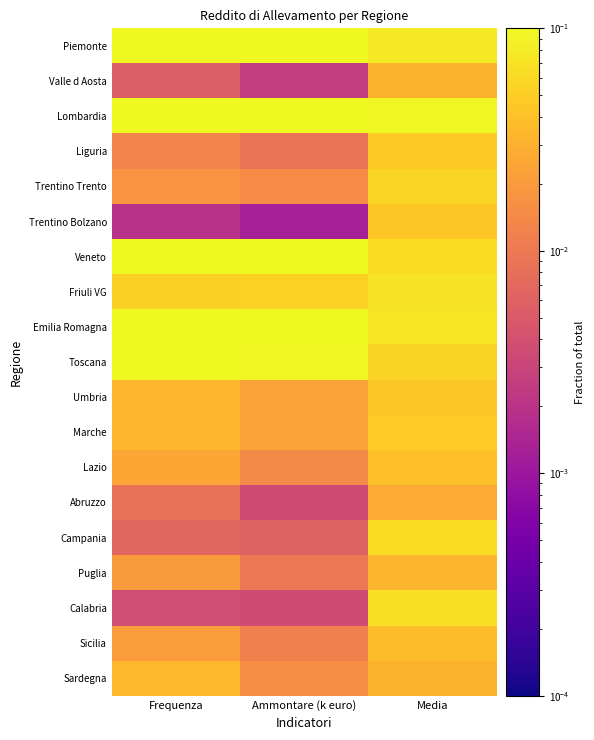

Reading right to left, list all the values displayed in this chart.

Piemonte: Media=0.1	Ammontare (k euro)=0.1	Frequenza=0.1
Valle d Aosta: Media=0.0	Ammontare (k euro)=0.0	Frequenza=0.0
Lombardia: Media=0.1	Ammontare (k euro)=0.3	Frequenza=0.2
Liguria: Media=0.0	Ammontare (k euro)=0.0	Frequenza=0.0
Trentino Trento: Media=0.1	Ammontare (k euro)=0.0	Frequenza=0.0
Trentino Bolzano: Media=0.0	Ammontare (k euro)=0.0	Frequenza=0.0
Veneto: Media=0.1	Ammontare (k euro)=0.2	Frequenza=0.2
Friuli VG: Media=0.1	Ammontare (k euro)=0.1	Frequenza=0.1
Emilia Romagna: Media=0.1	Ammontare (k euro)=0.2	Frequenza=0.1
Toscana: Media=0.1	Ammontare (k euro)=0.1	Frequenza=0.1
Umbria: Media=0.0	Ammontare (k euro)=0.0	Frequenza=0.0
Marche: Media=0.0	Ammontare (k euro)=0.0	Frequenza=0.0
Lazio: Media=0.0	Ammontare (k euro)=0.0	Frequenza=0.0
Abruzzo: Media=0.0	Ammontare (k euro)=0.0	Frequenza=0.0
Campania: Media=0.1	Ammontare (k euro)=0.0	Frequenza=0.0
Puglia: Media=0.0	Ammontare (k euro)=0.0	Frequenza=0.0
Calabria: Media=0.1	Ammontare (k euro)=0.0	Frequenza=0.0
Sicilia: Media=0.0	Ammontare (k euro)=0.0	Frequenza=0.0
Sardegna: Media=0.0	Ammontare (k euro)=0.0	Frequenza=0.0